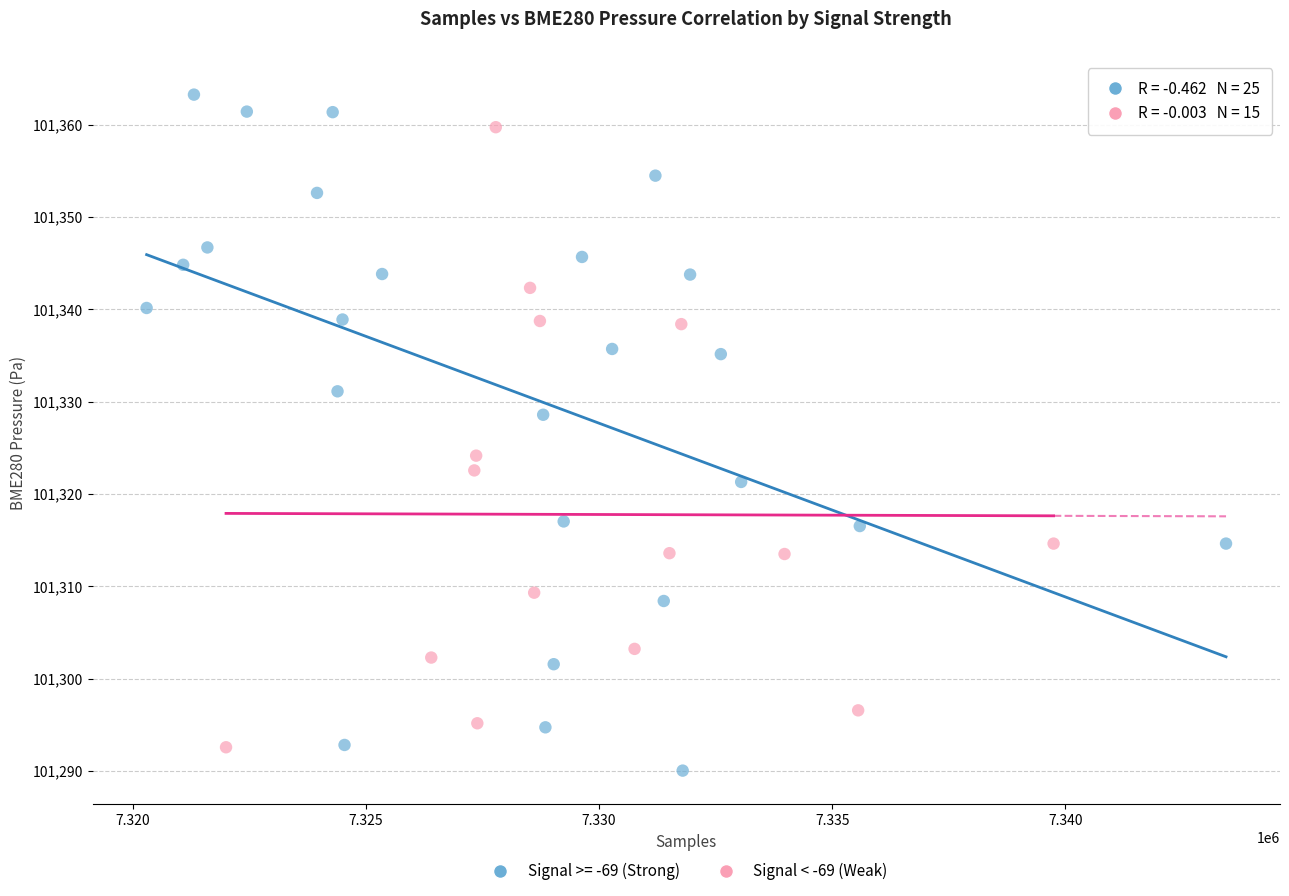

Which series has the widest spread of Y values?

Signal >= -69 (Strong)